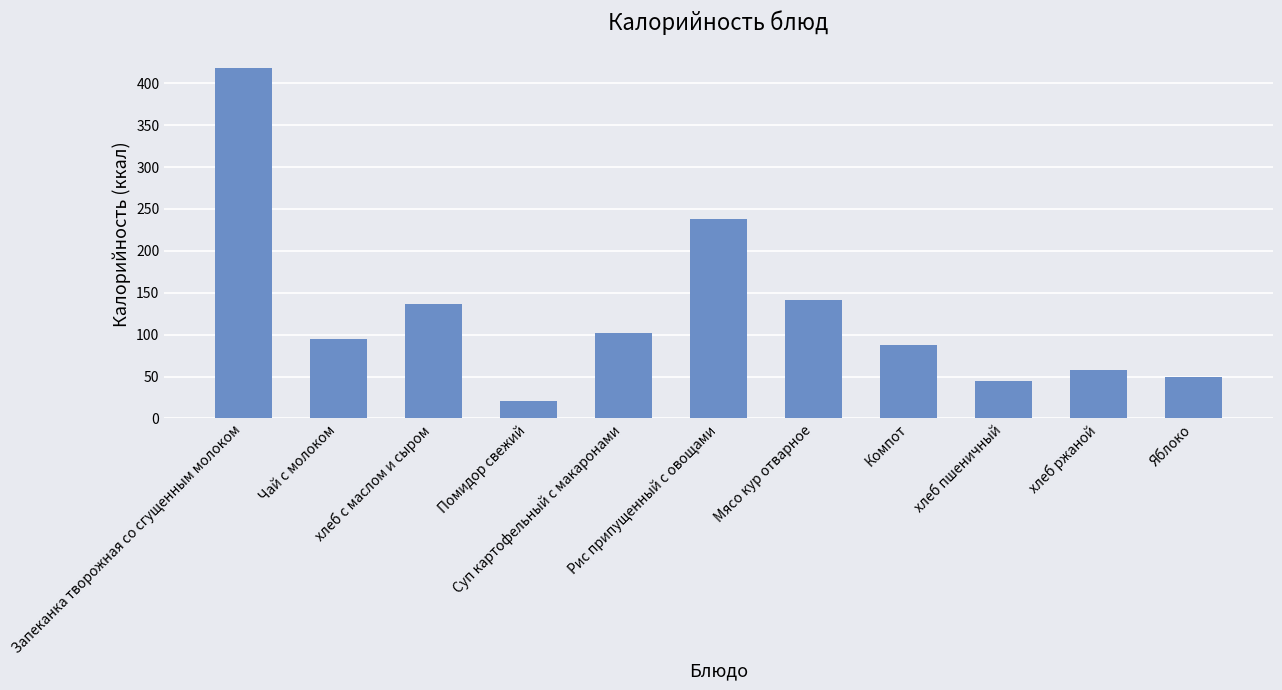

Rank the categories by value from lowest to highest.

Помидор свежий, хлеб пшеничный, Яблоко, хлеб ржаной, Компот, Чай с молоком, Суп картофельный с макаронами, хлеб с маслом и сыром, Мясо кур отварное, Рис припущенный с овощами, Запеканка творожная со сгущенным молоком